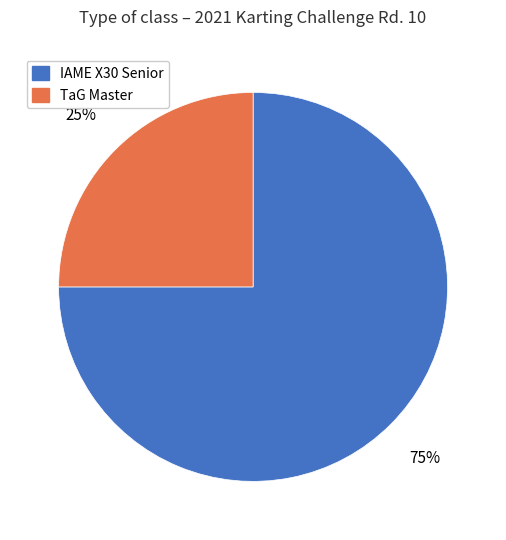

How many segments does this pie chart have?

2